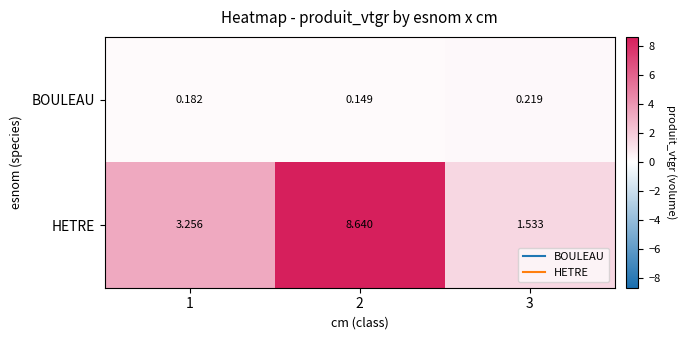

How many series are shown in this chart?

2